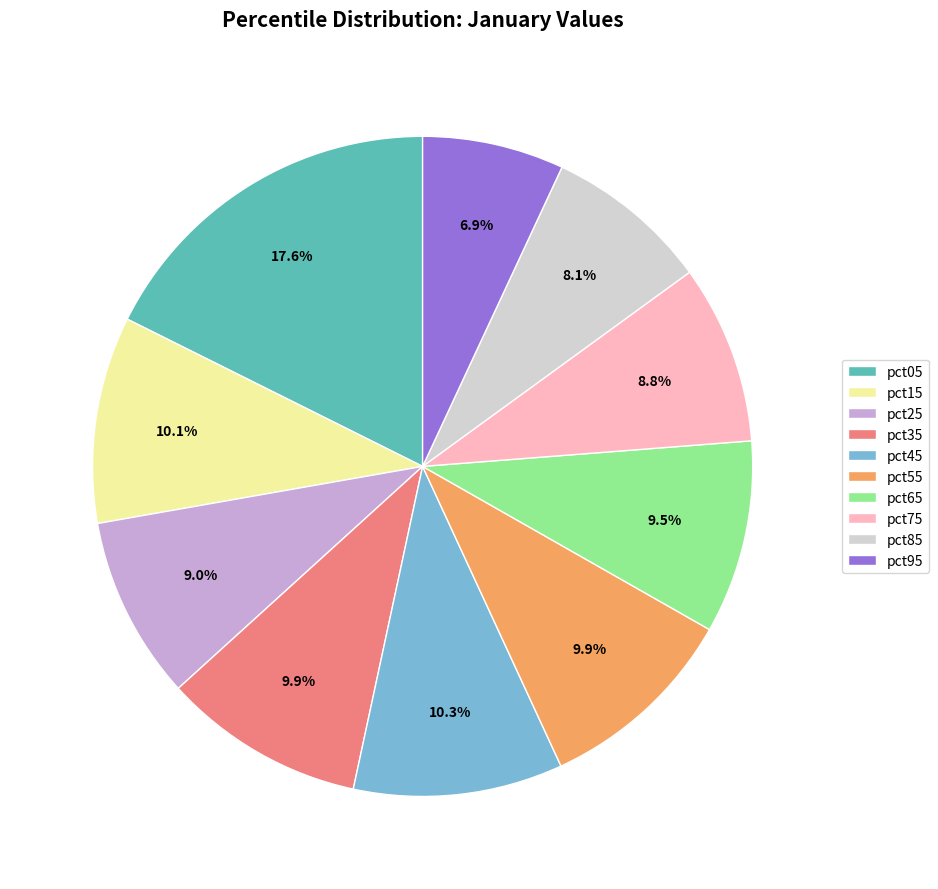

Is it true that pct35 is 21% of the pie?

False